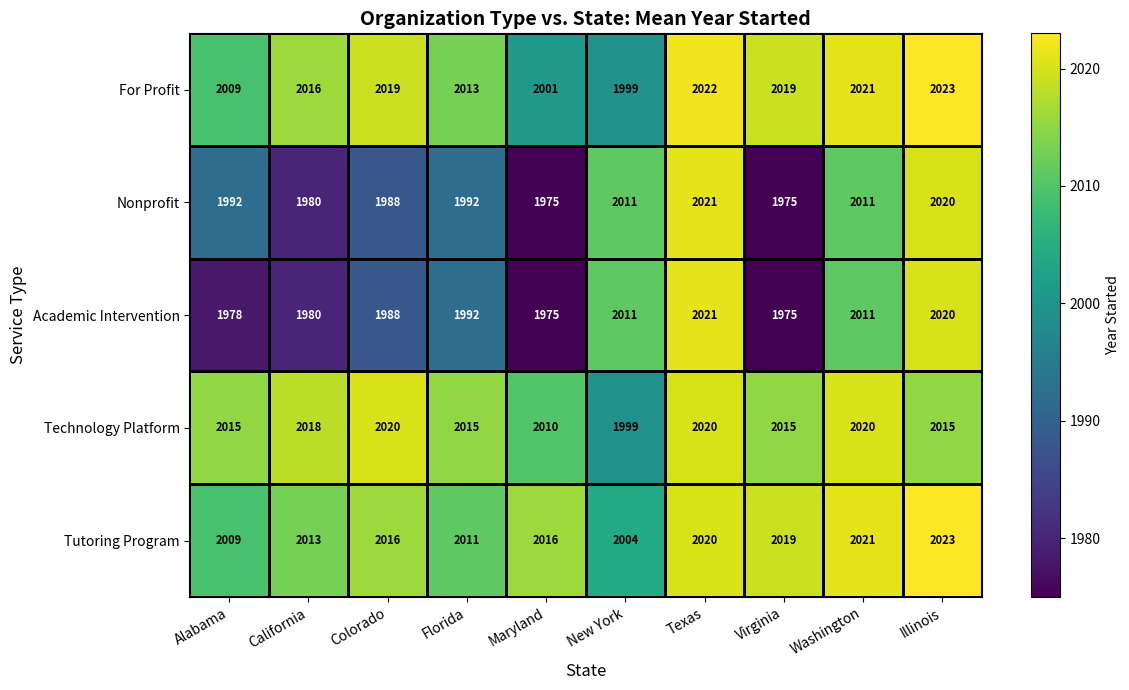

Which series has the largest total across all categories?

Tutoring Program